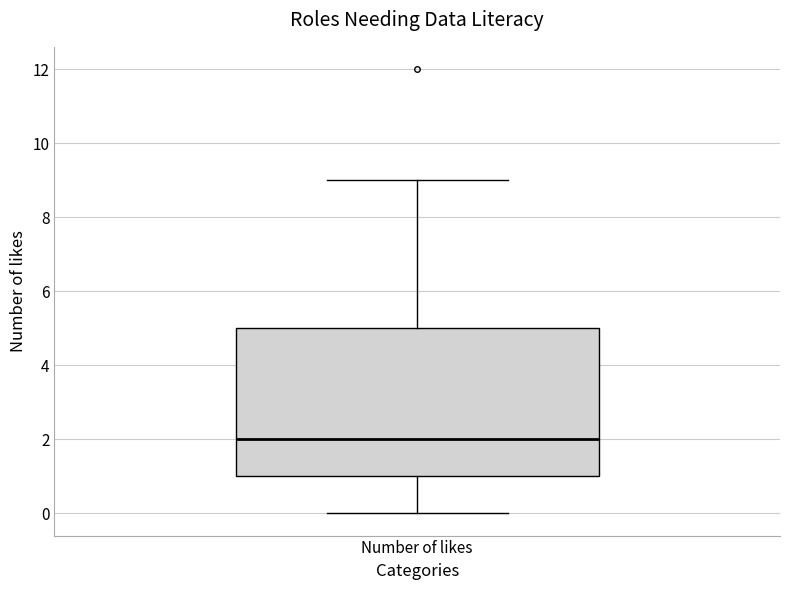

Where does the median line of the box for Number of likes sit on the y-axis? The values are not printed on the chart, so give them approximately, as read against the axis.

2